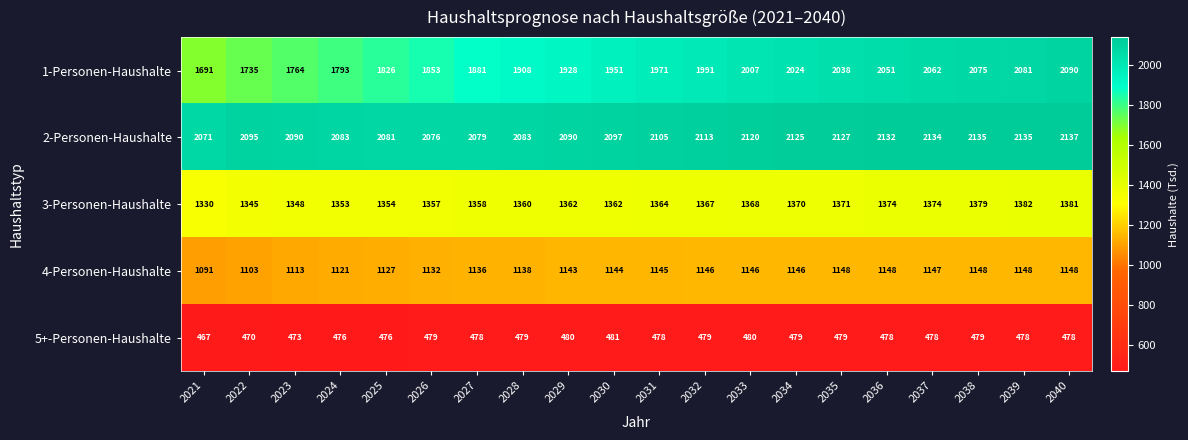

What is the sum of all 4-Personen-Haushalte values?

22718